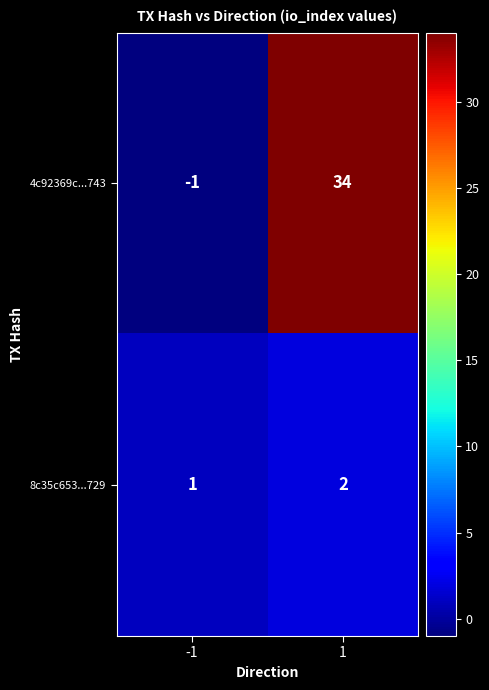

Which category has the highest value across all series?

1